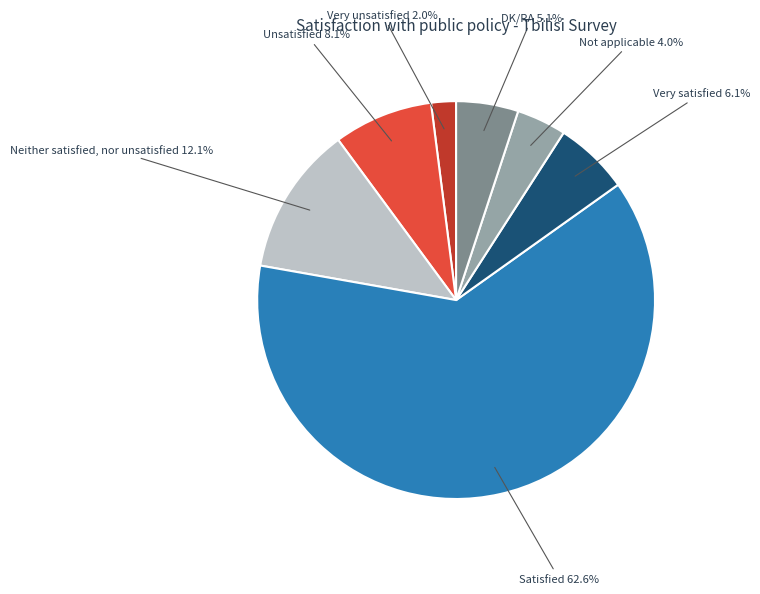

Is there a majority slice in this chart?

Yes